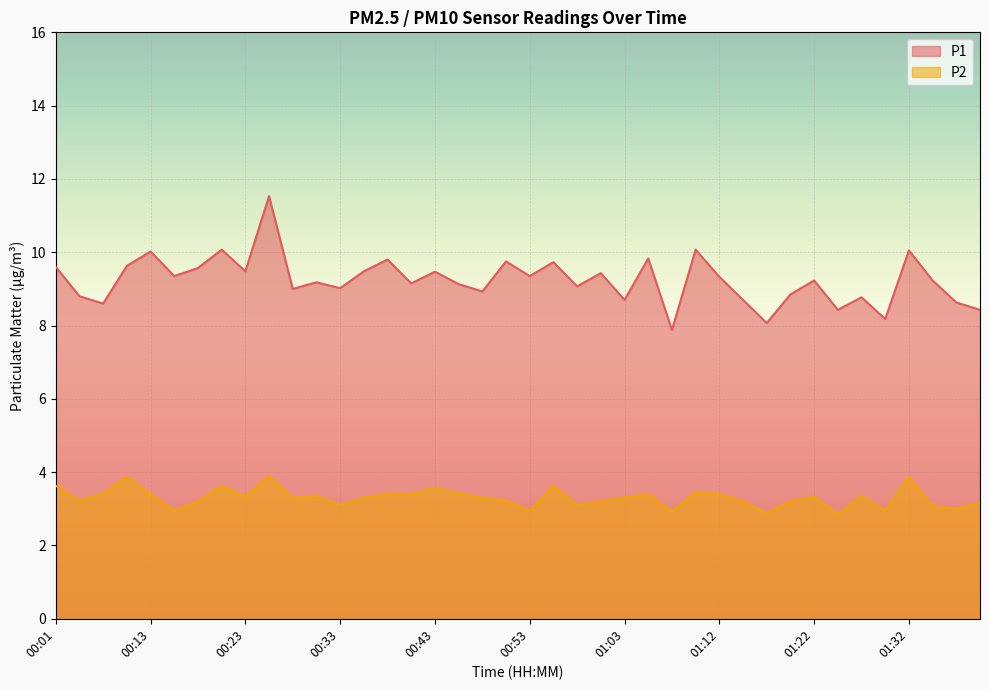

True or false: P1 and P2 intersect in this chart.

False